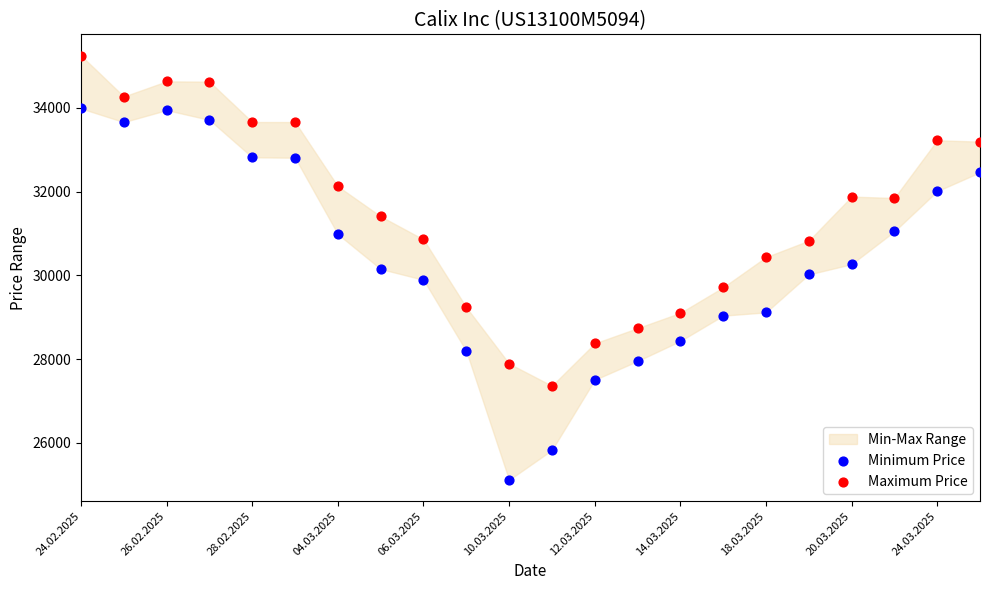

Which series contains the highest Y value?

Maximum Price